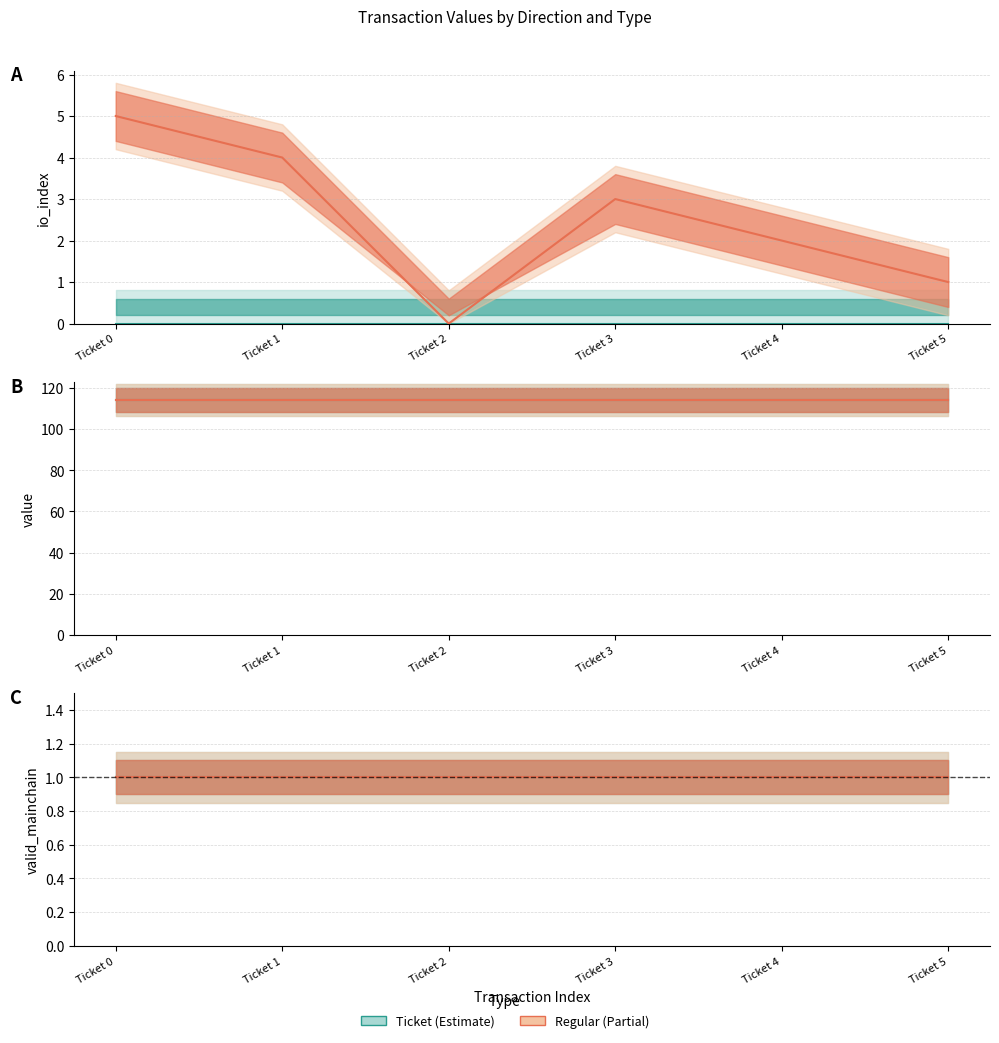

True or false: value_regular and valid_mainchain_ticket intersect in this chart.

False